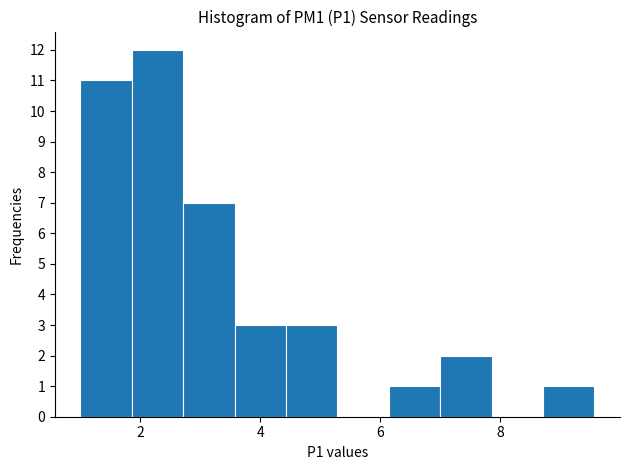

Reading left to right, list every bar in this chart as the range it spans on the x-axis followed by its height. Neither the bar edges nor the heights are printed on the chart, so give them approximately, as read against the axes.

1.0 to 1.8: 11
1.8 to 2.8: 12
2.8 to 3.6: 7
3.6 to 4.4: 3
4.4 to 5.2: 3
5.2 to 6.2: 0
6.2 to 7.0: 1
7.0 to 7.8: 2
7.8 to 8.8: 0
8.8 to 9.6: 1